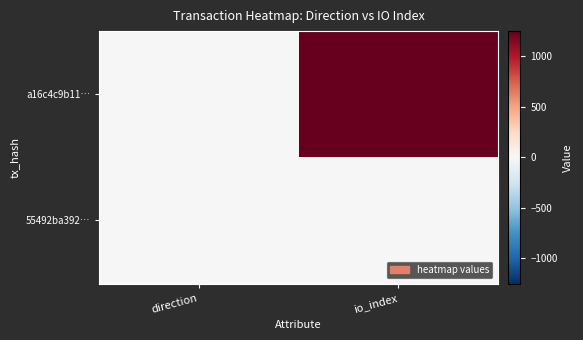

How many series are shown in this chart?

2